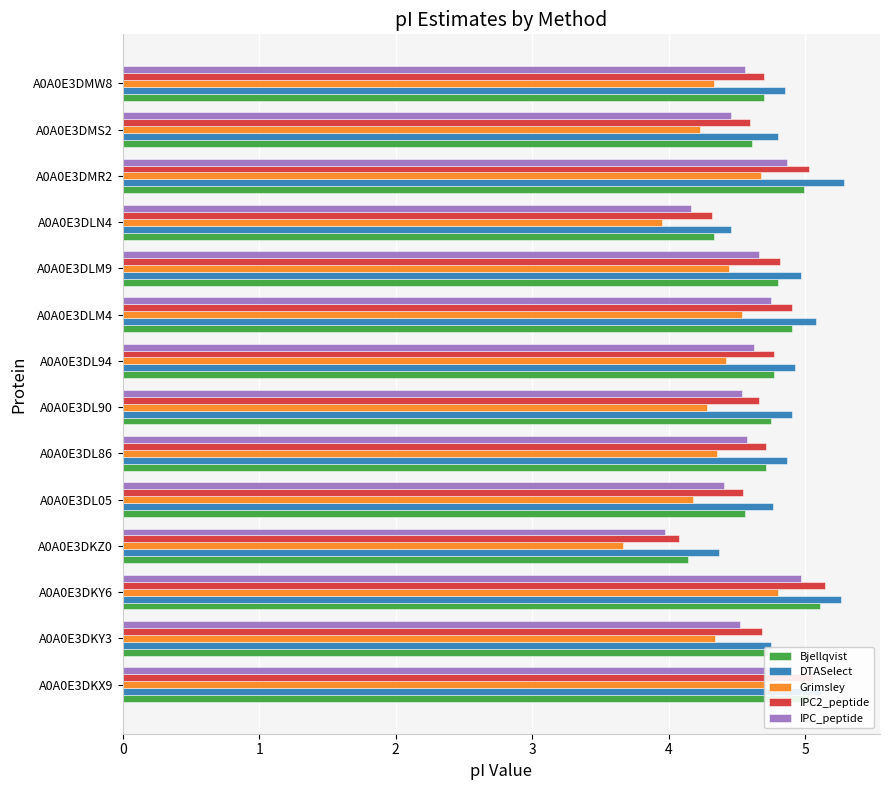

What is the difference between the second highest and minimum values in the IPC2_peptide series?

1.0